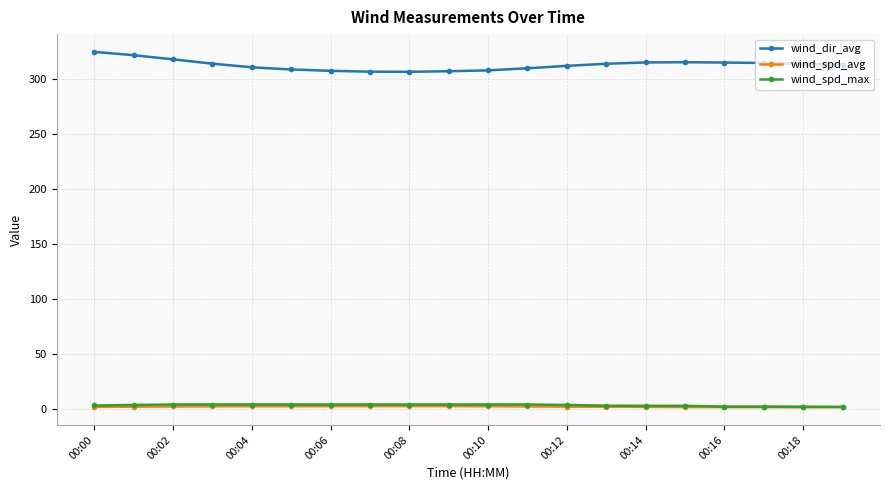

What is the highest value of the wind_dir_avg series?

325.0